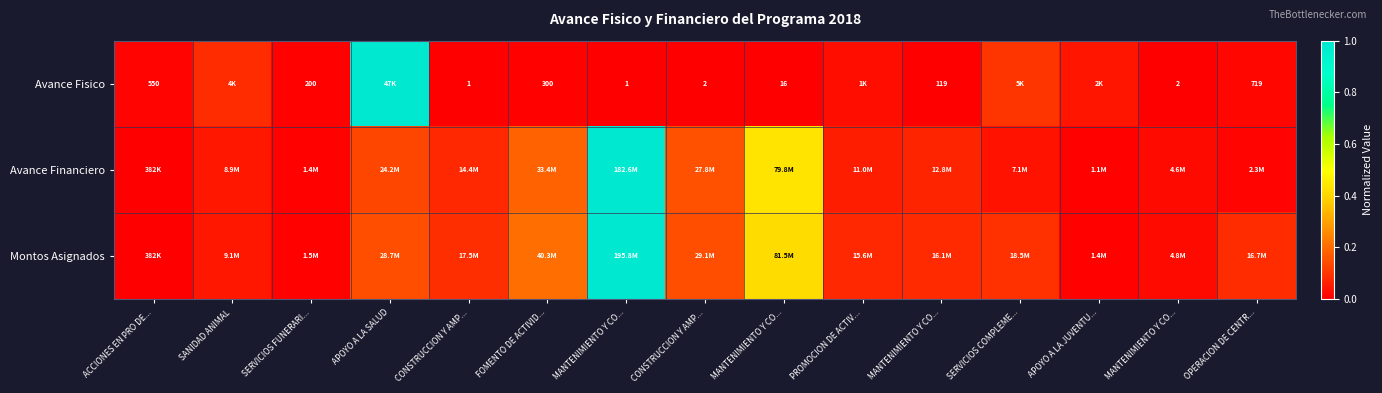

Rank the series by their average value, from highest to lowest.

Montos Asignados, Avance Financiero, Avance Fisico